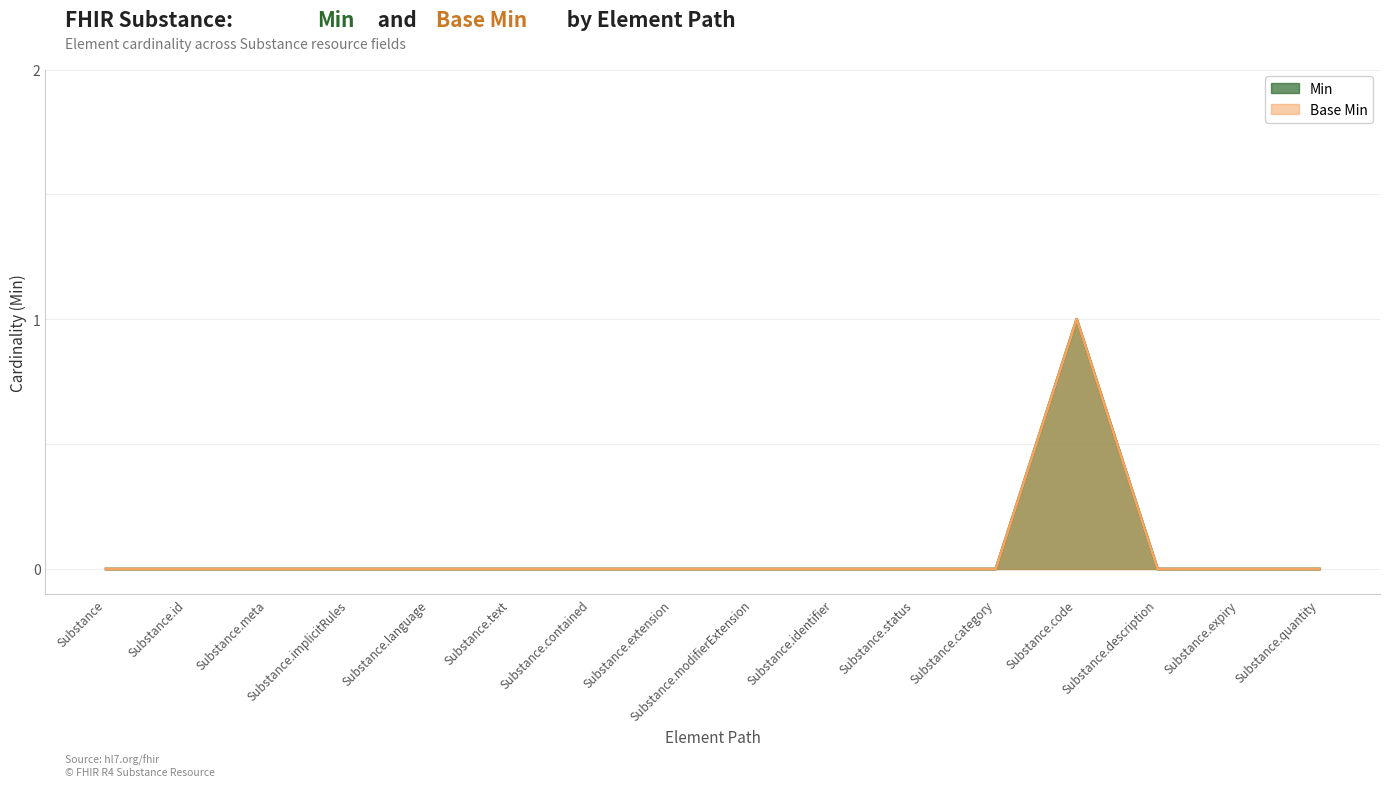

How many categories are shown in the chart?

16